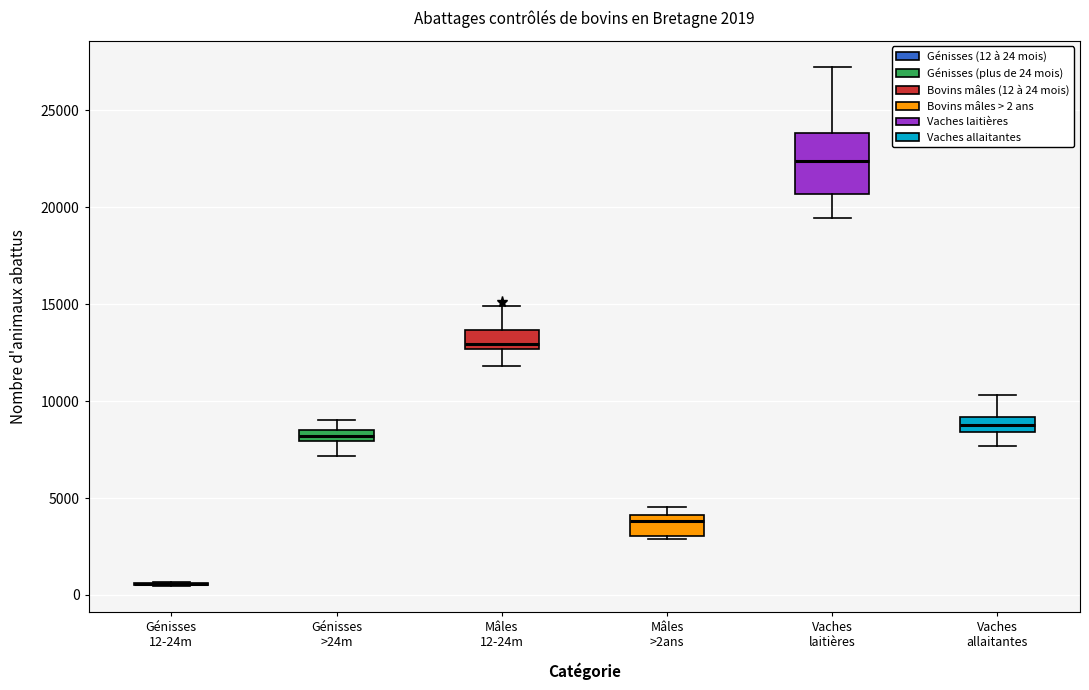

Comparing the boxes themselves (not the whiskers), which one is the tallest?

Vaches laitières